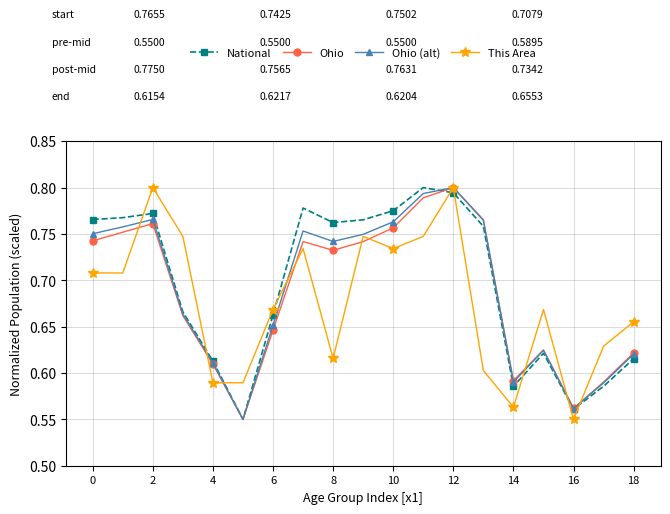

How many lines are shown in the chart?

4